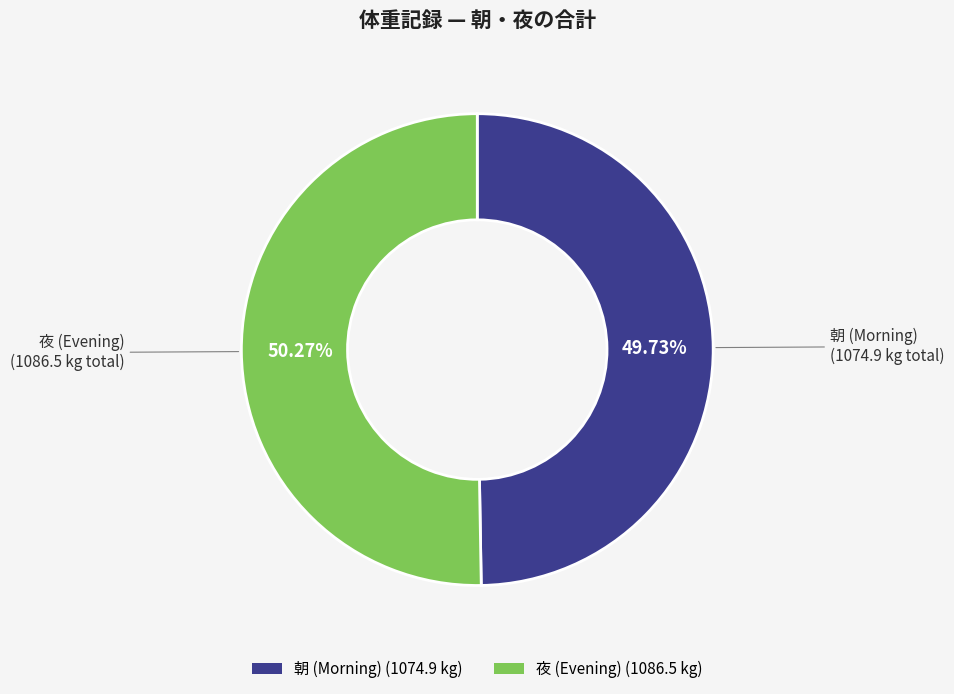

Count the number of slices in the pie.

2